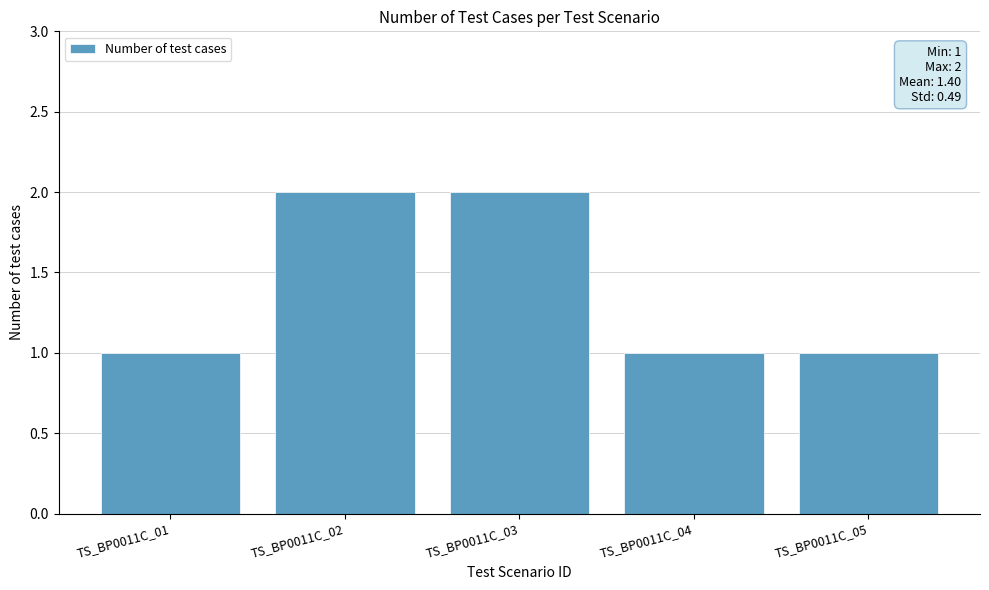

Does the chart contain any negative values?

No